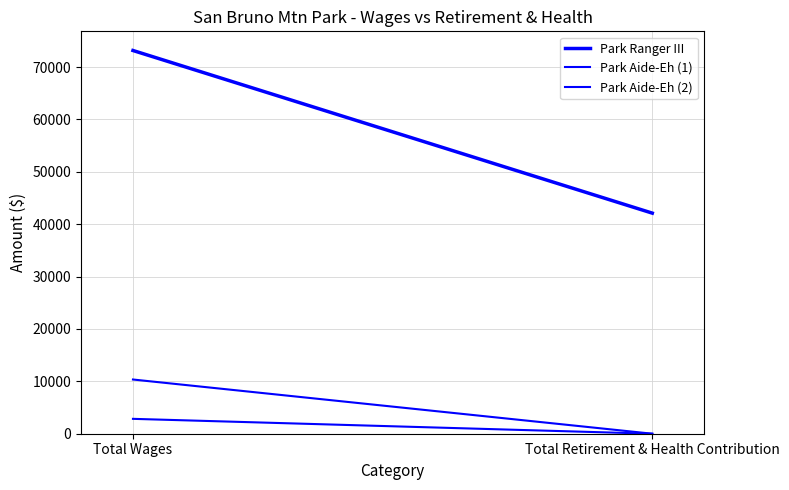

What is the average value of the Park Aide-Eh (2) series?

1420